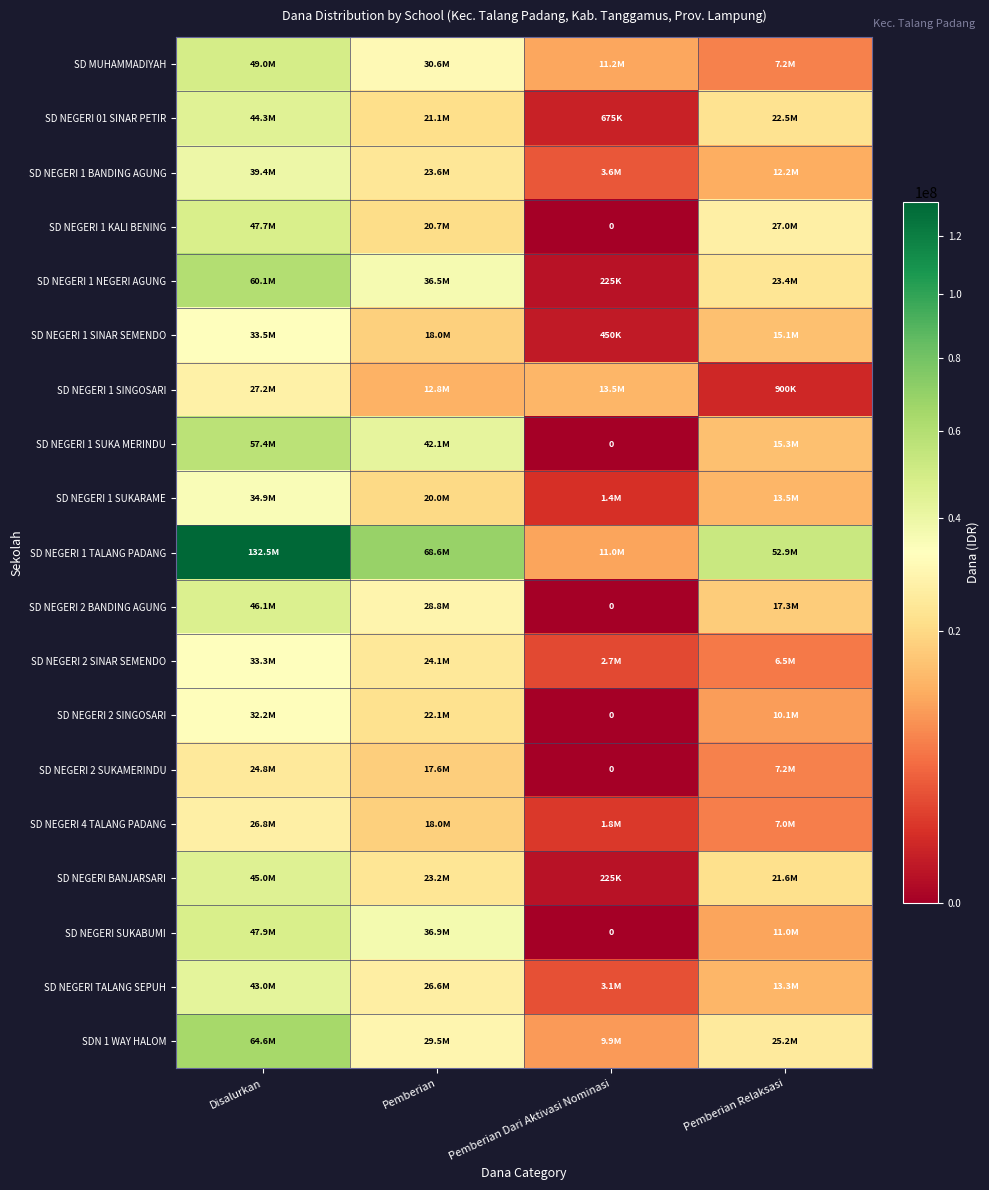

Where does the SD NEGERI BANJARSARI series first go above 23175000?

Disalurkan